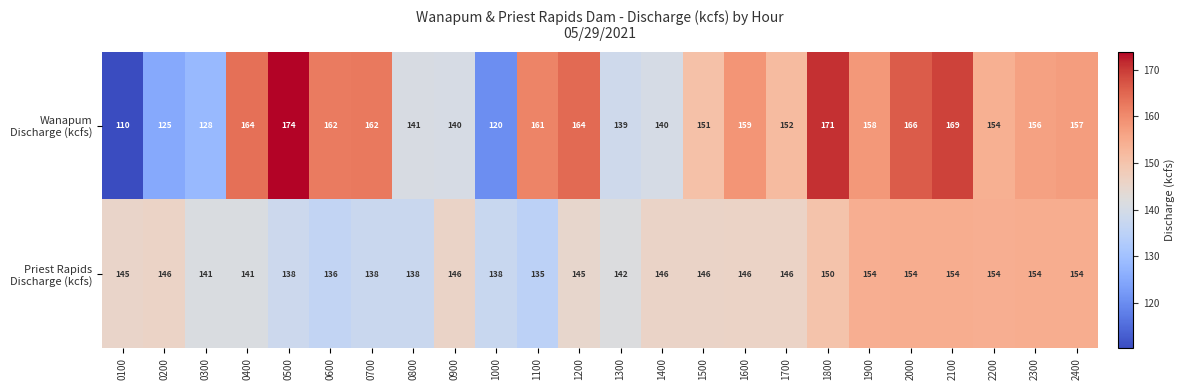

What is the total value across all series at 0700?

300